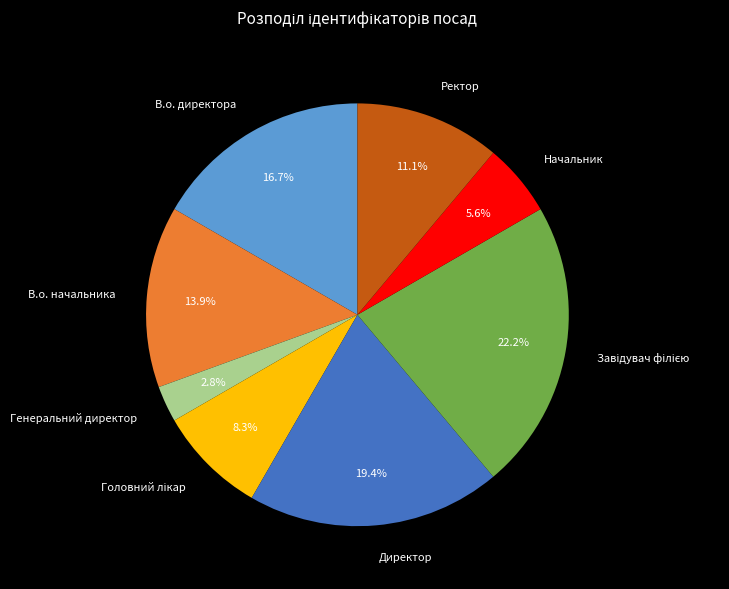

How many segments does this pie chart have?

8